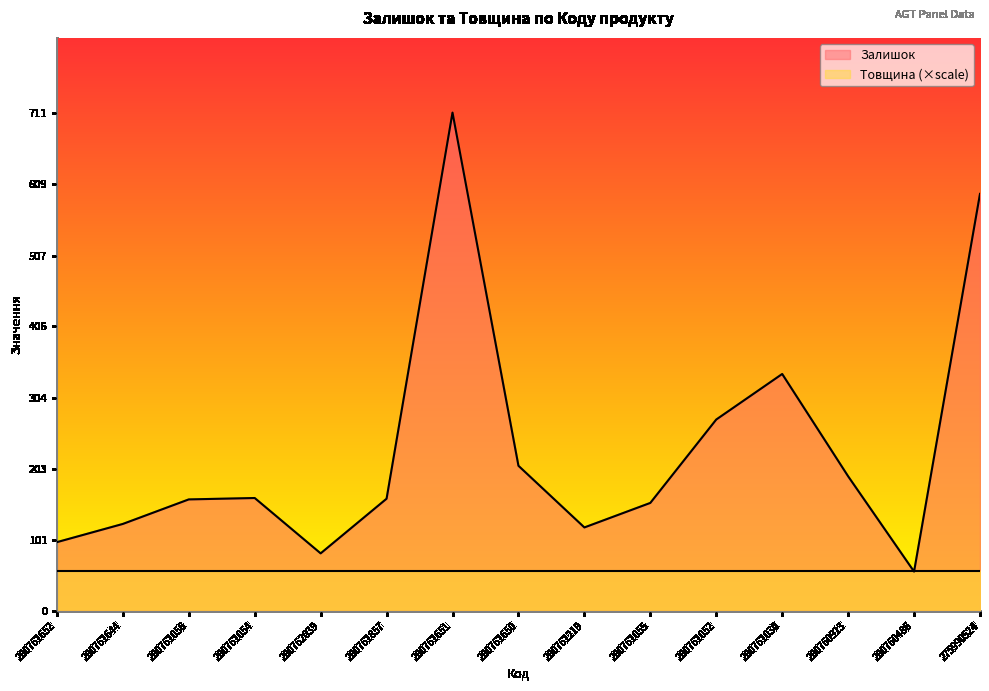

How many interior local peaks (higher than both neighbors) does the data have?

3